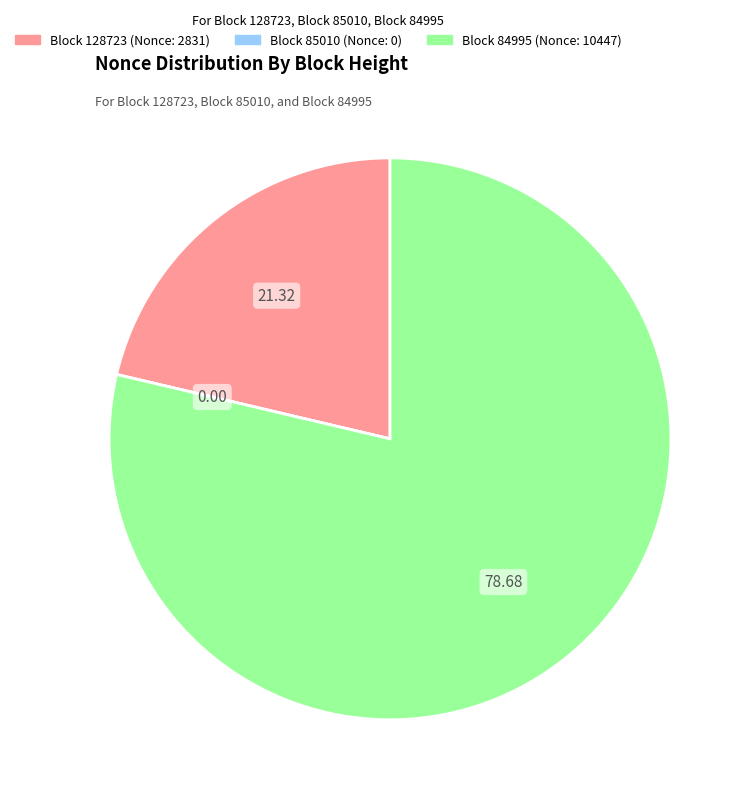

Is there a majority slice in this chart?

Yes